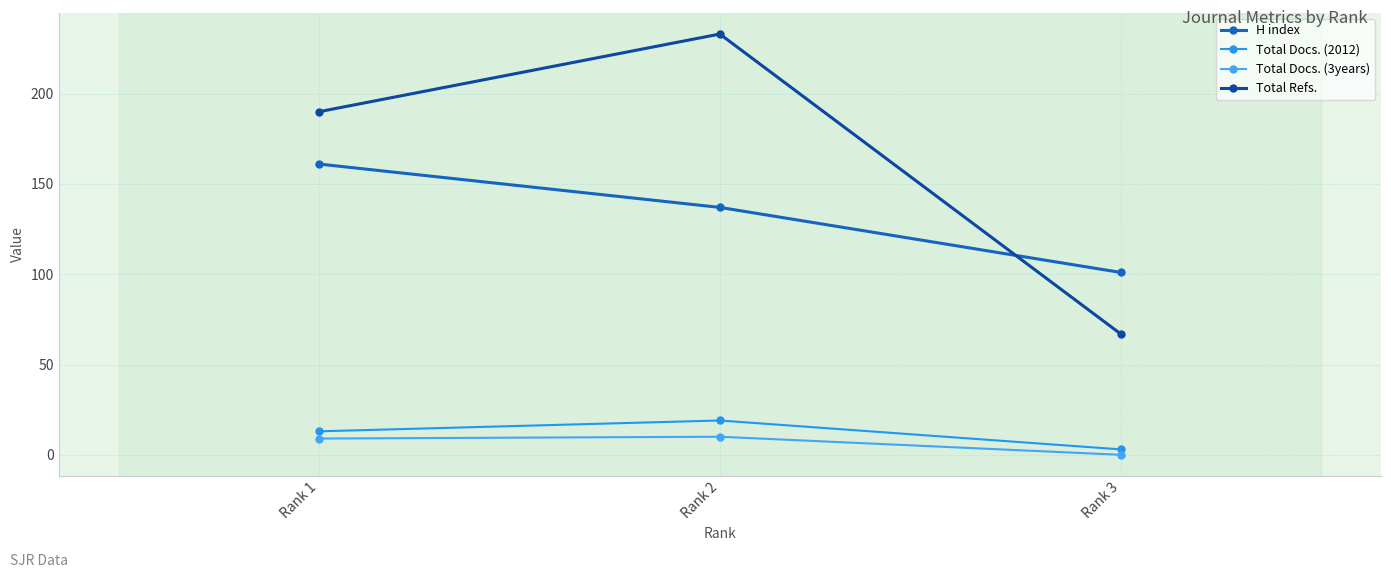

True or false: Total Refs. has a value of 124 at Rank 1.

False